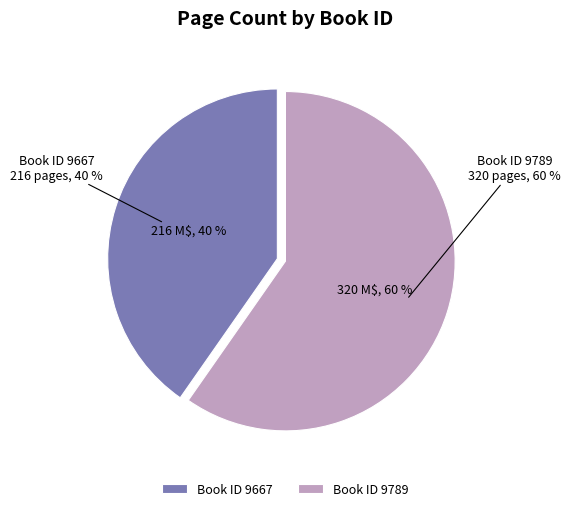

To the nearest percent, what is the difference between the largest and smallest slice percentages?

19%